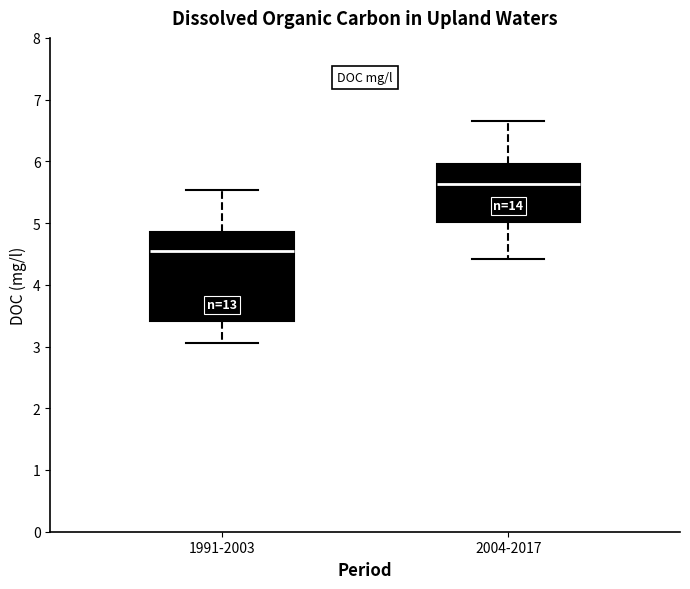

Where is the lower edge of the box for 1991-2003 on the y-axis? The values are not printed on the chart, so give them approximately, as read against the axis.

3.4